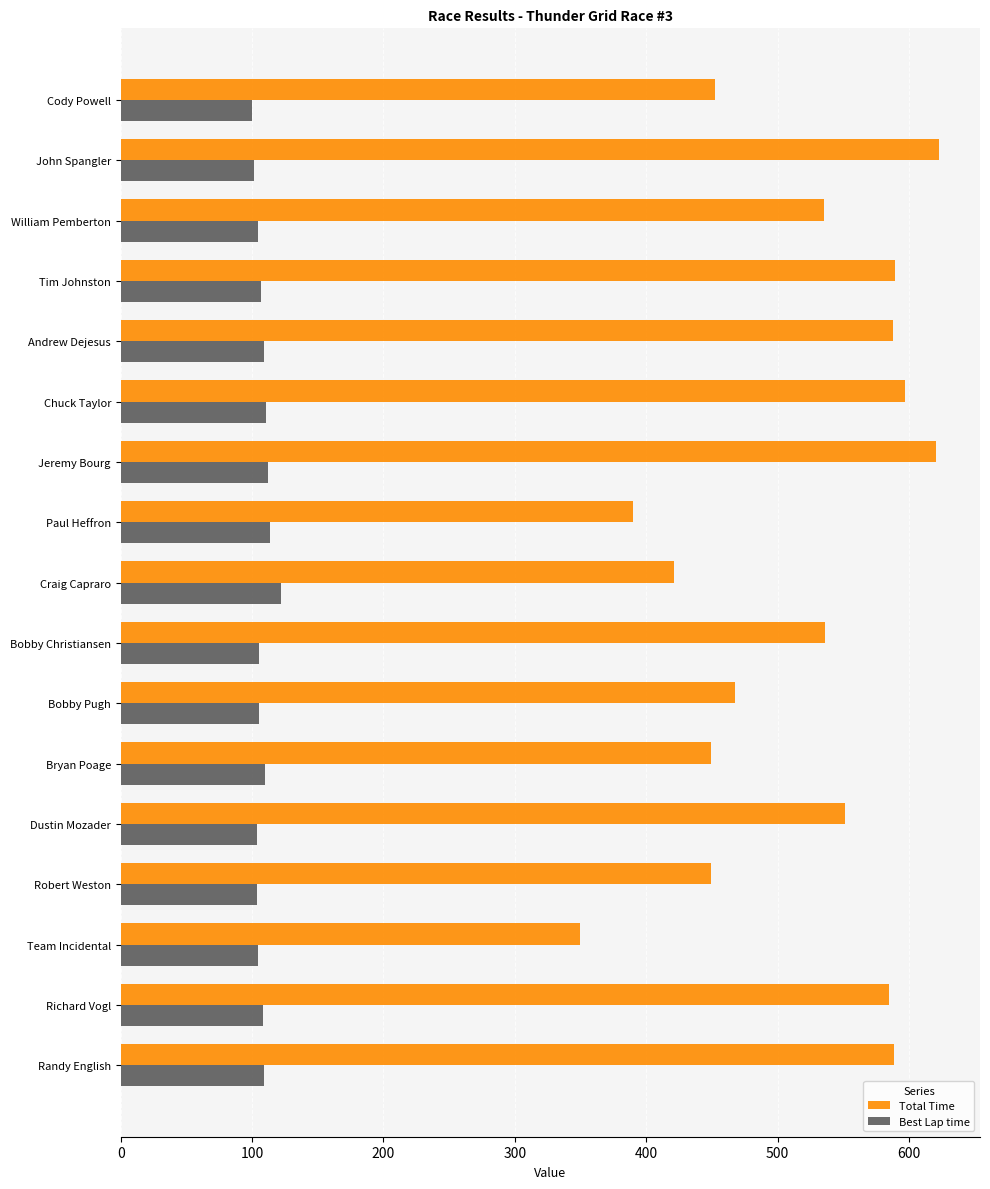

Is it true that Total Time equals 199.8 at Paul Heffron?

False